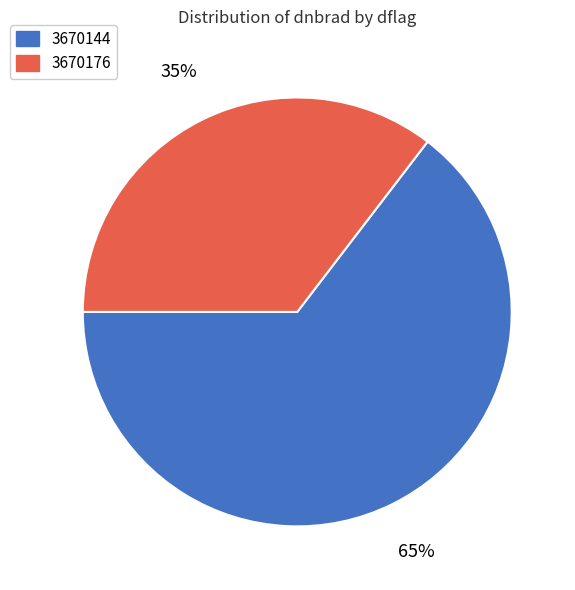

Which slice represents more than half of the pie?

3670144